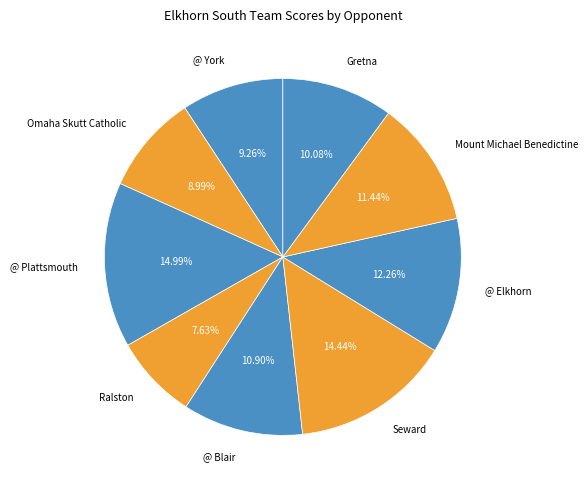

Combined, what portion of the pie is Seward and Omaha Skutt Catholic?

23.4%